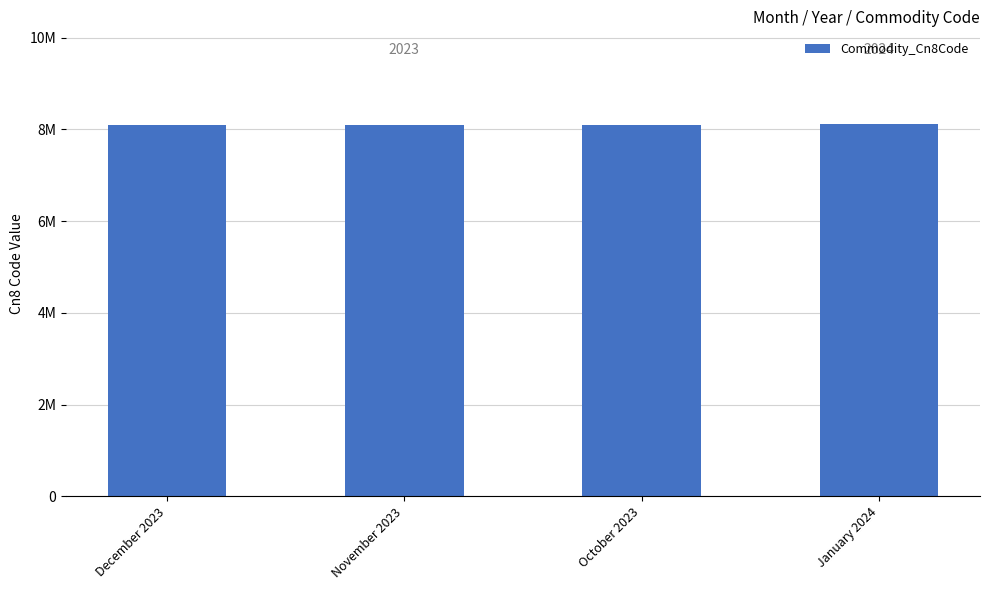

At which category does the chart reach its minimum across all series?

December 2023